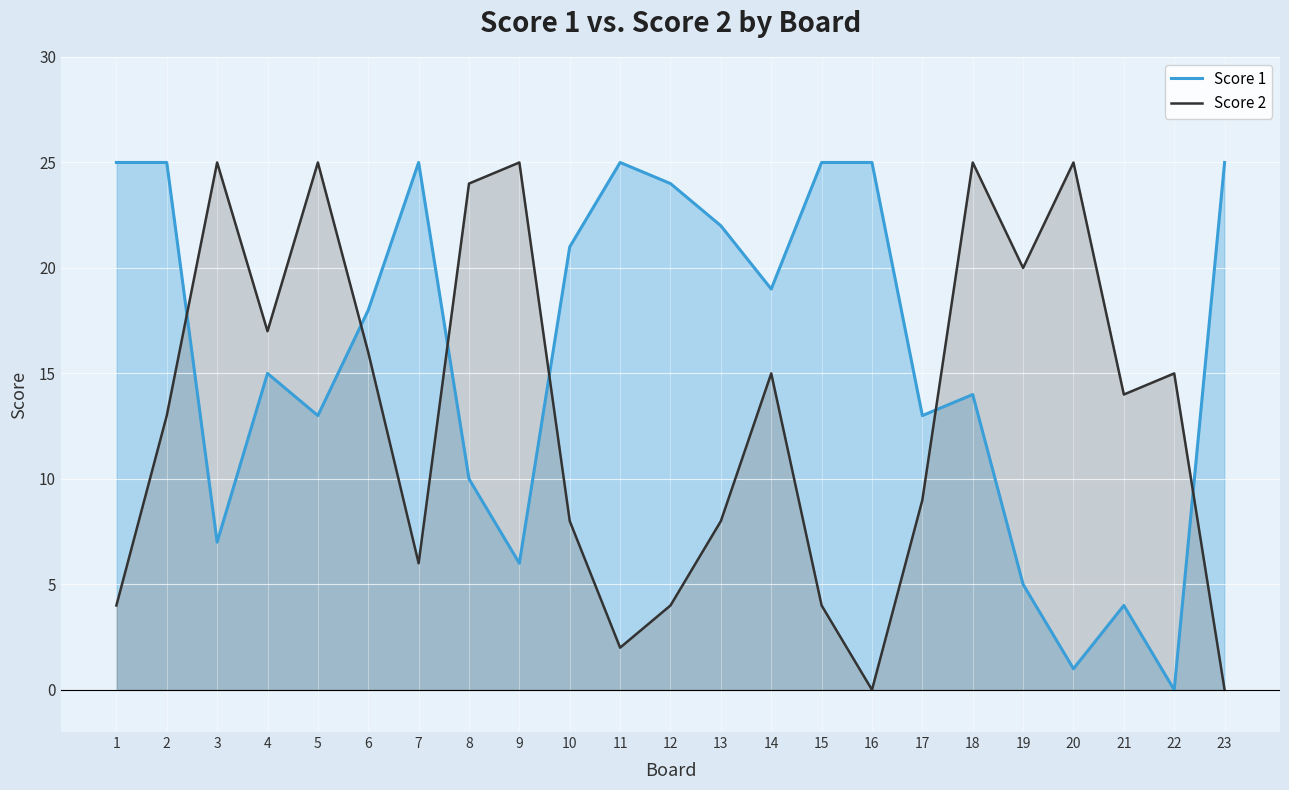

Rank the series at 2 from highest to lowest value.

Score 1, Score 2